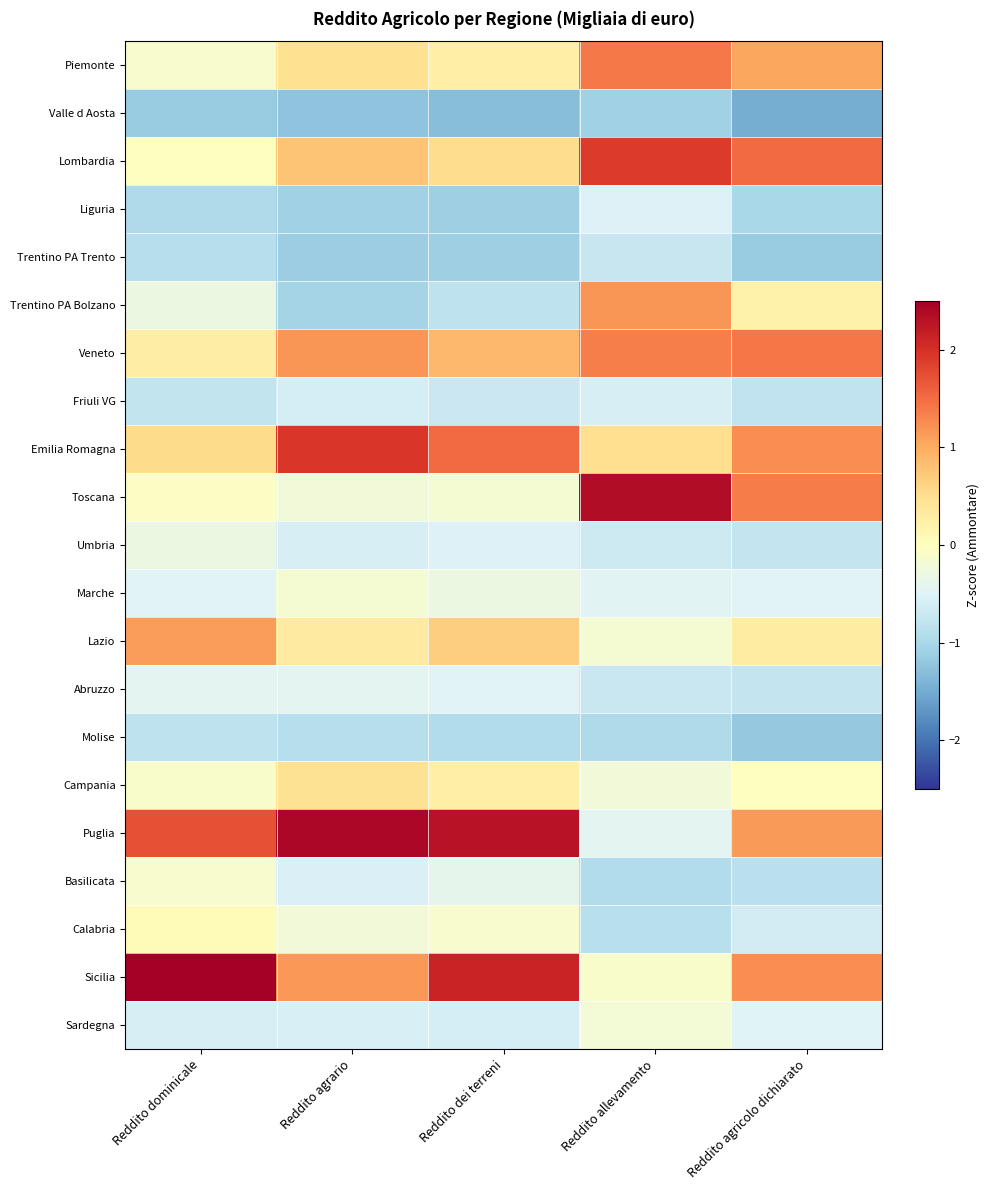

At how many categories does at least one series exceed 0?

5